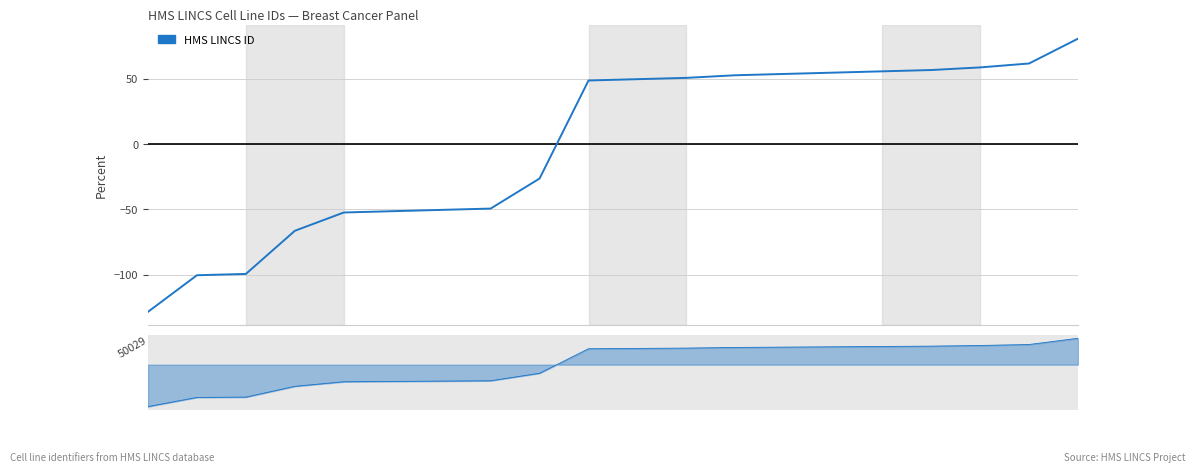

True or false: the data shows -51.3 at 5.

True